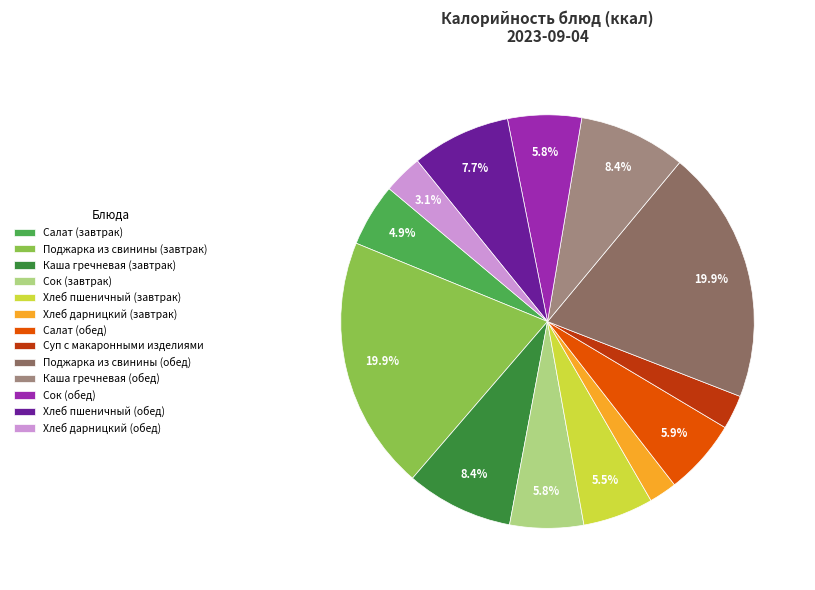

To the nearest percent, what portion does Суп с макаронными изделиями represent?

3%